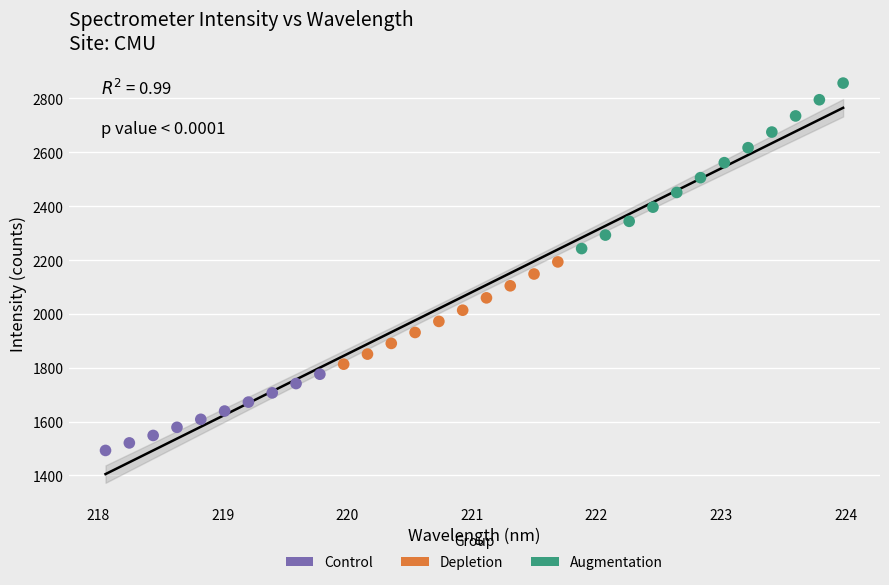

Which series contains the lowest Y value?

Control